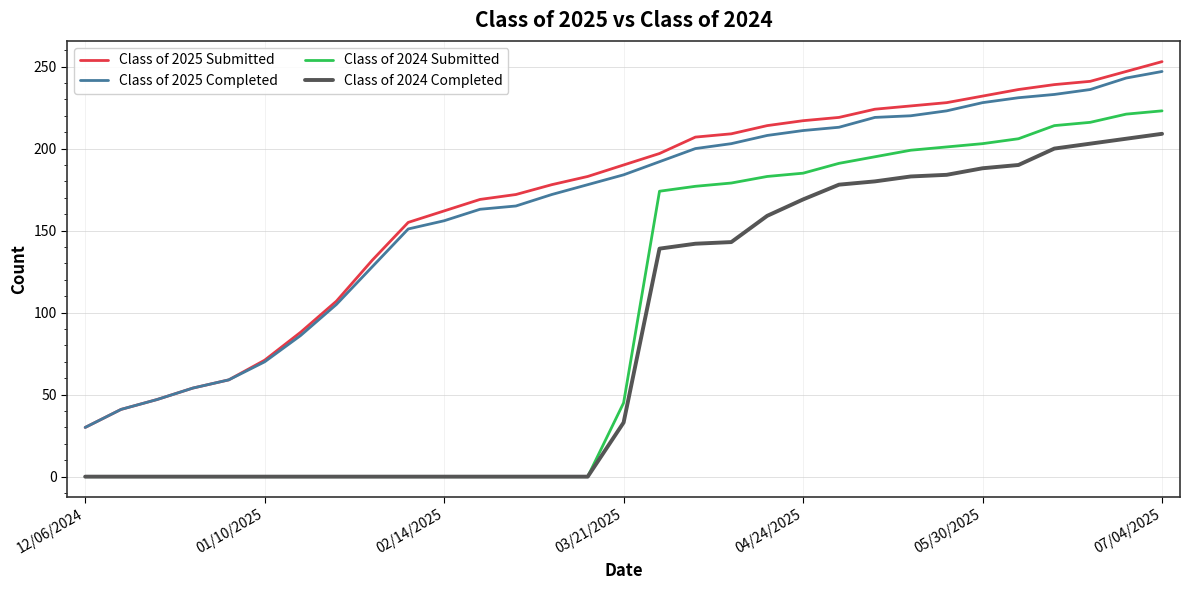

What is the highest value of the Class of 2024 Completed series?

209